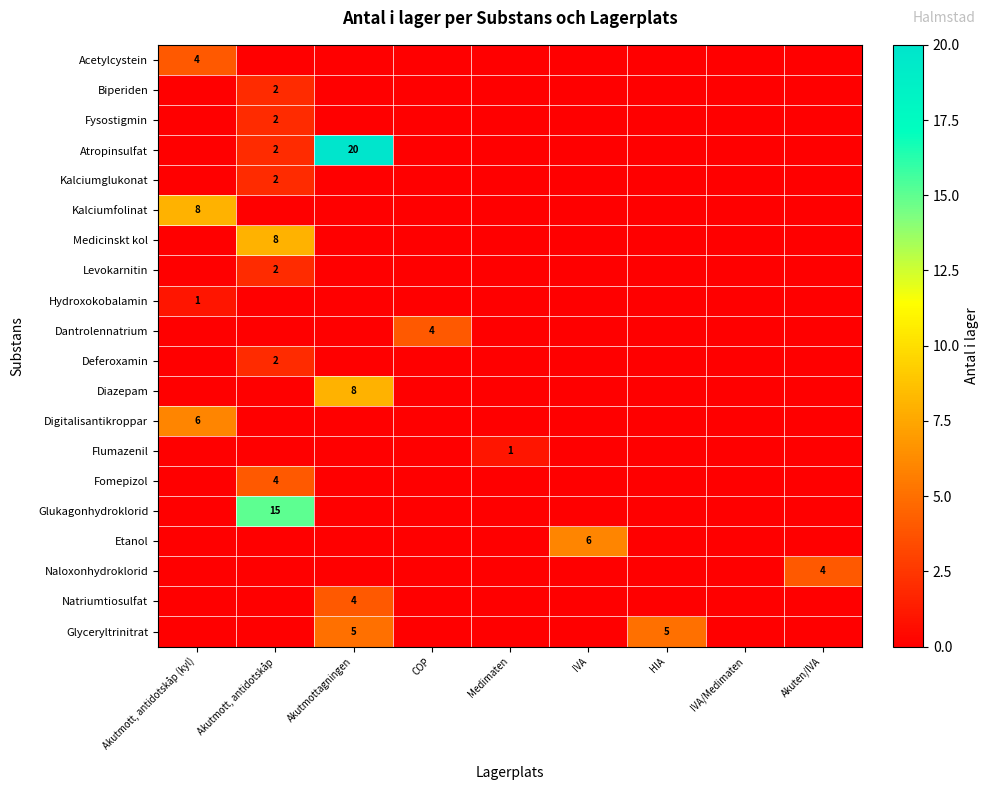

The Hydroxokobalamin series shows 1 at Akutmott, antidotskåp (kyl). True or false?

True